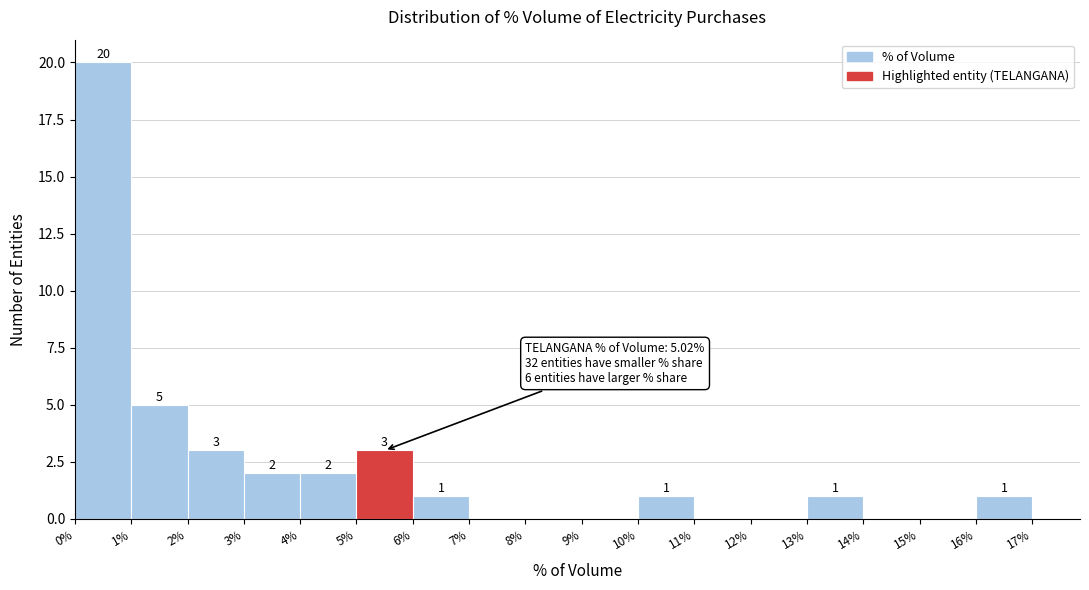

Which range on the x-axis has the tallest bar?

0% to 1%